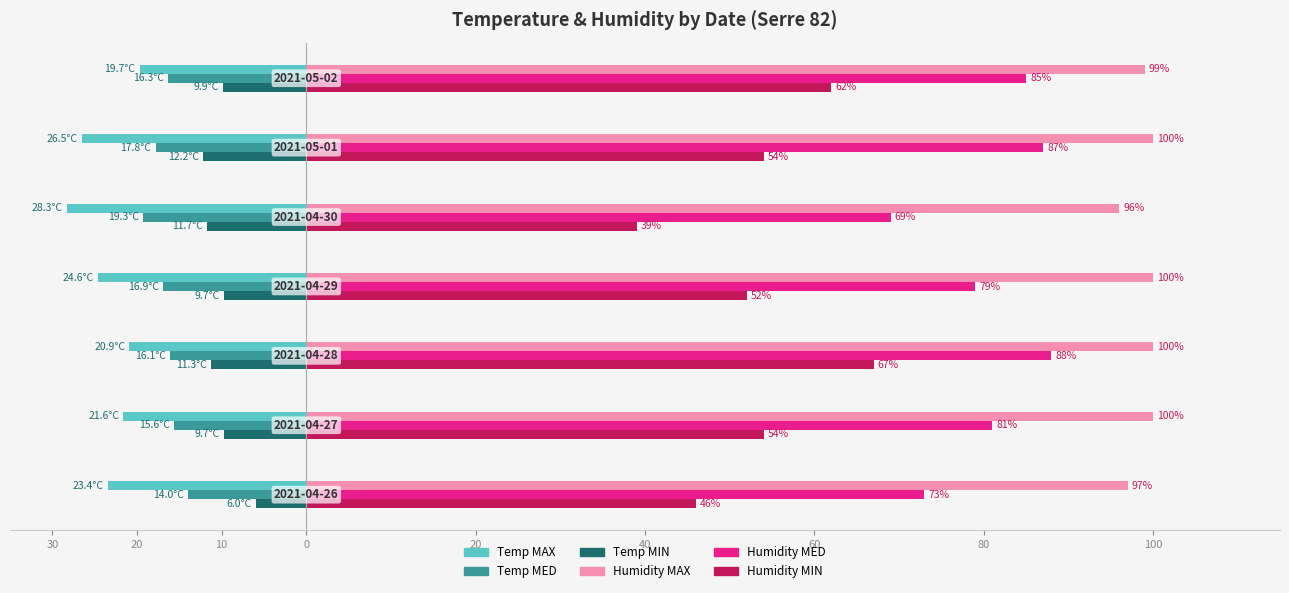

What are all the series names shown in the legend?

Temp MAX, Temp MED, Temp MIN, Humidity MAX, Humidity MED, Humidity MIN